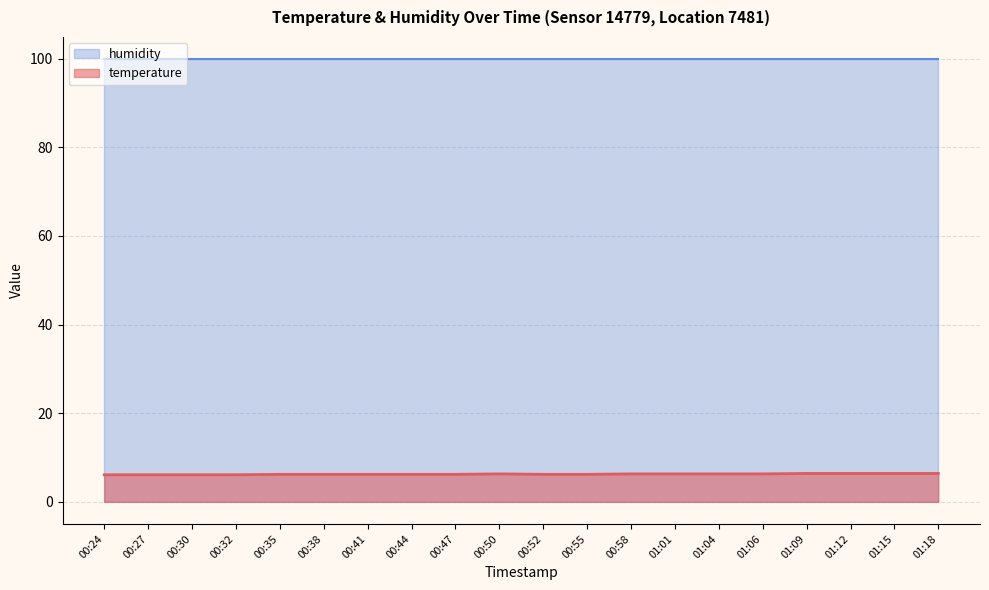

What position from the left is 00:32?

4